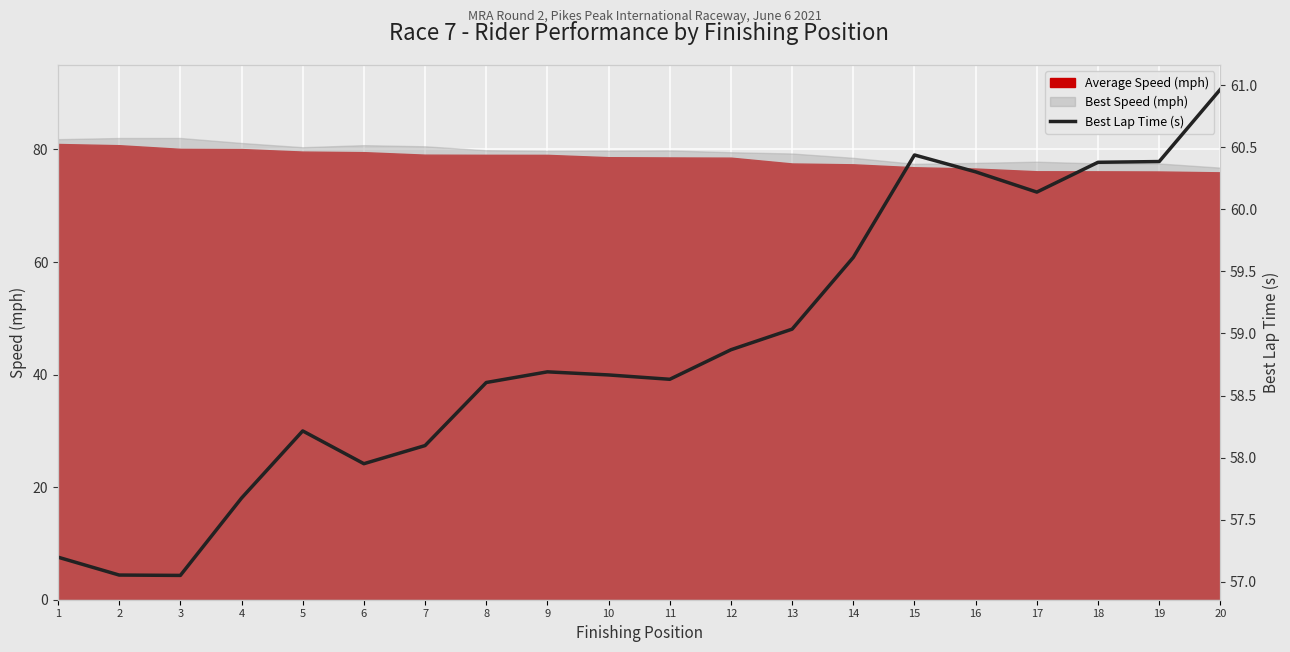

What is the change in value from 6 to 12?

+0.9